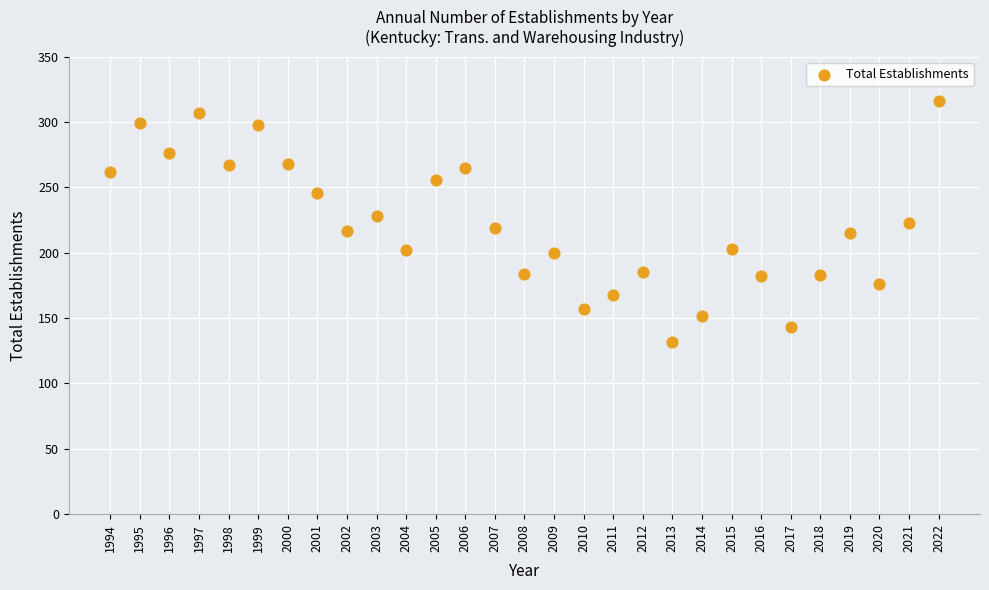

What is the range of Y values (max minus min)?

184